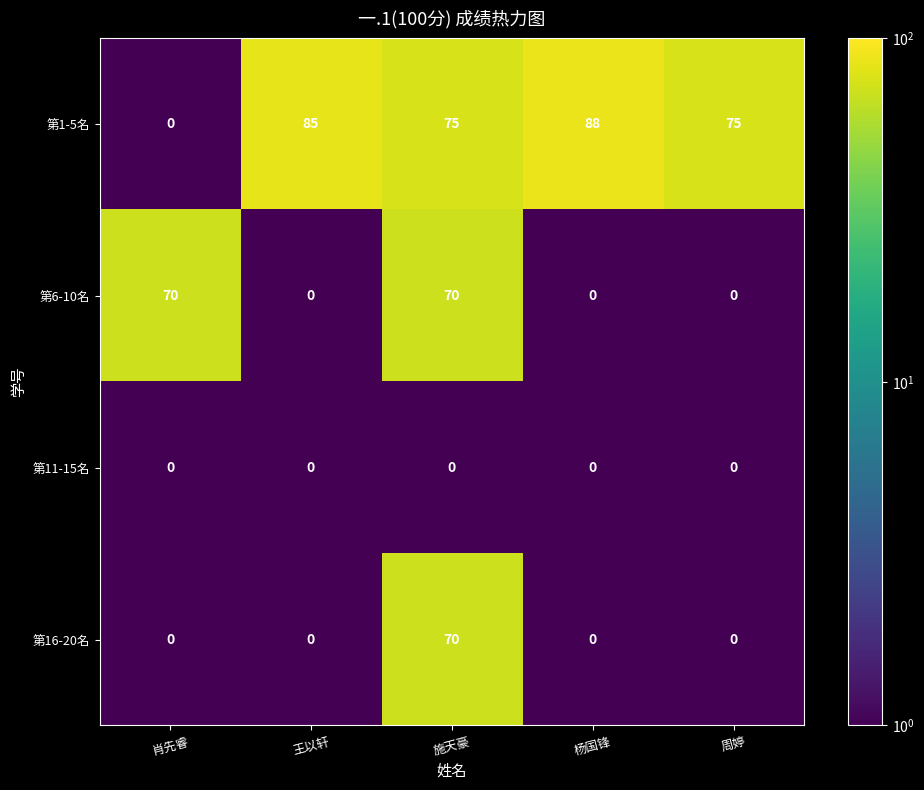

Read the 第1-5名 value at 王以轩.

85